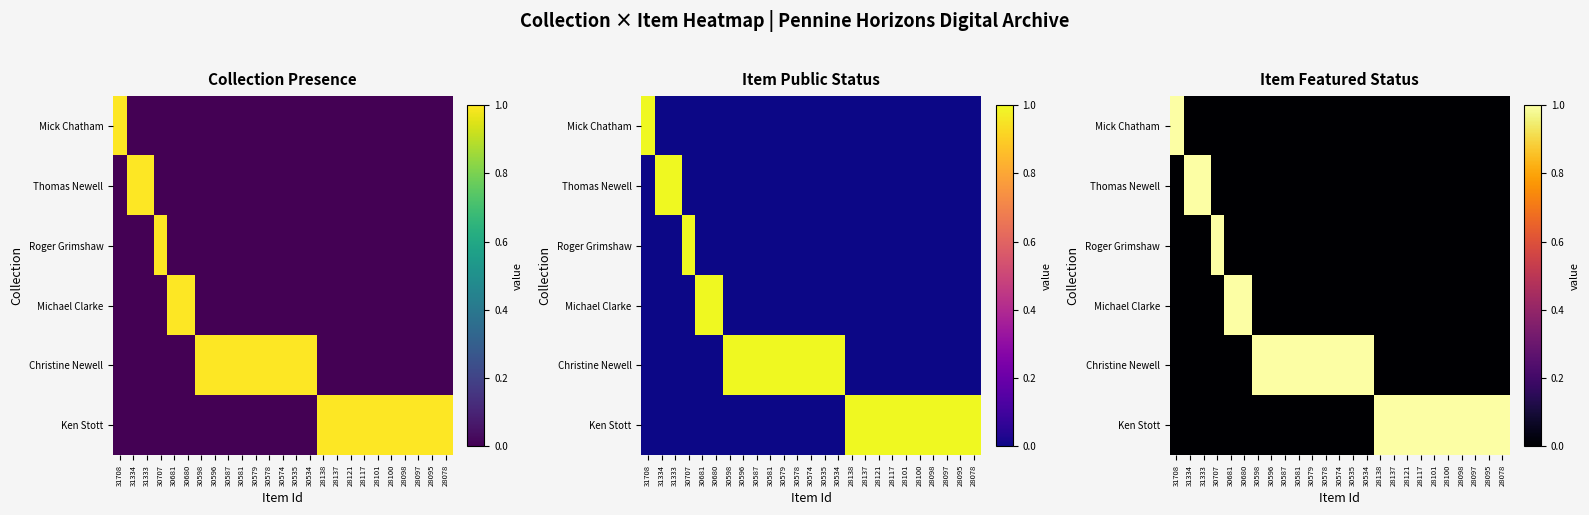

What is the difference between the maximum and minimum values in the Christine Newell series?

1